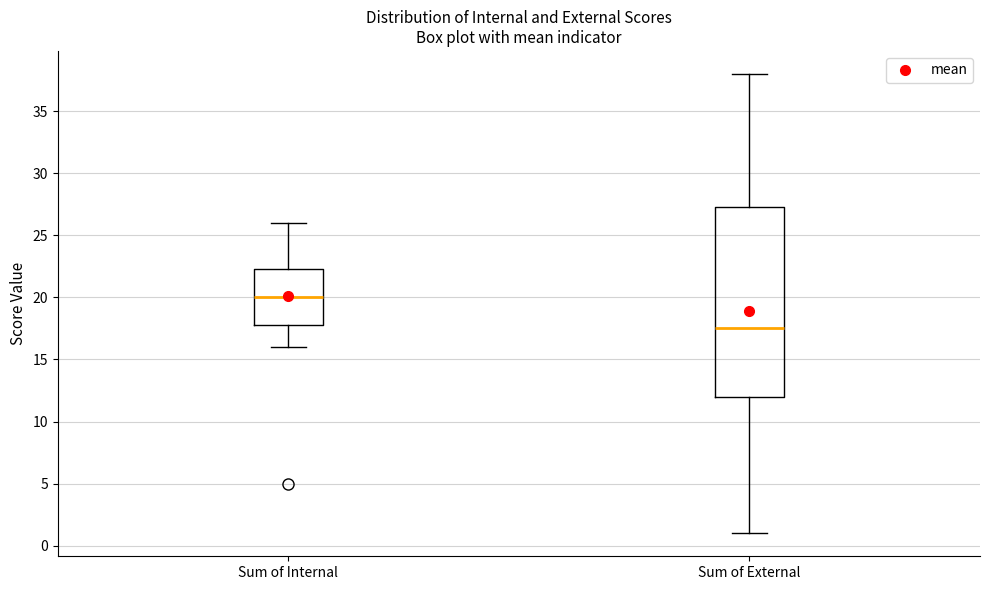

Which box has the highest median line?

Sum of Internal